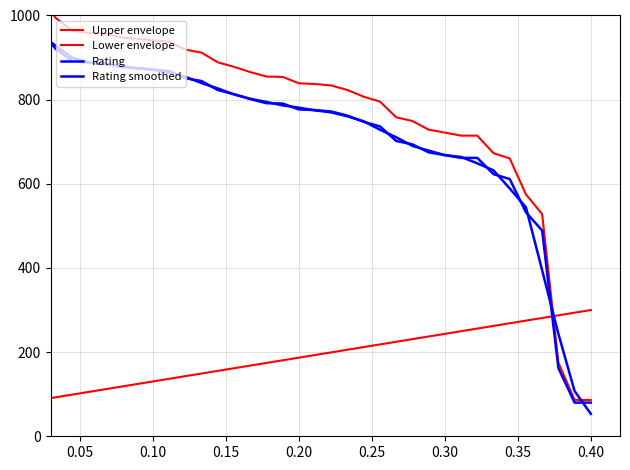

Does the chart display data point markers on the line(s)?

No